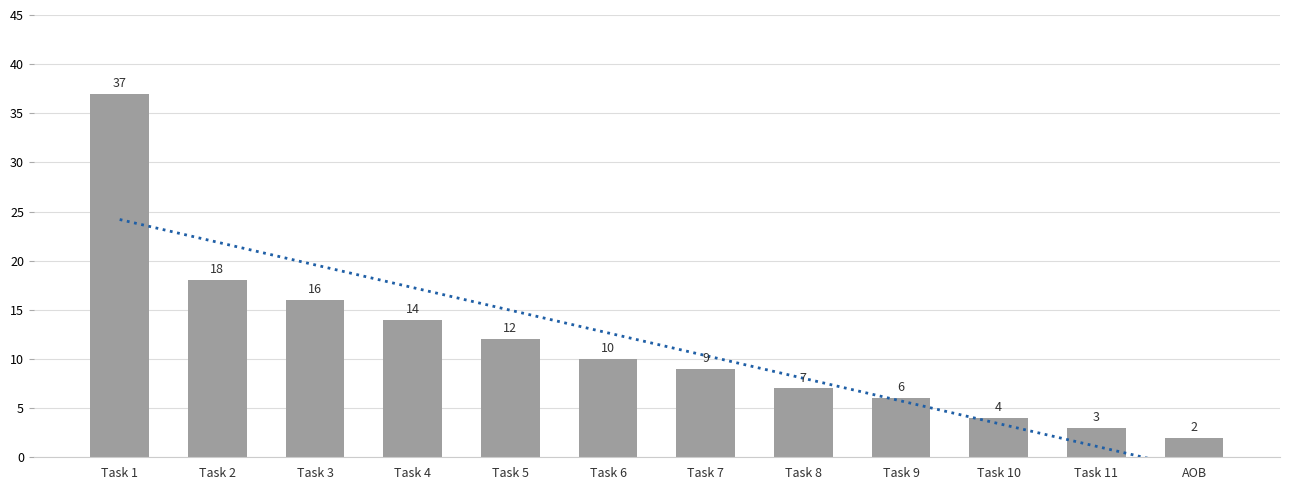

At which label does Count of Comments reach its minimum?

AOB